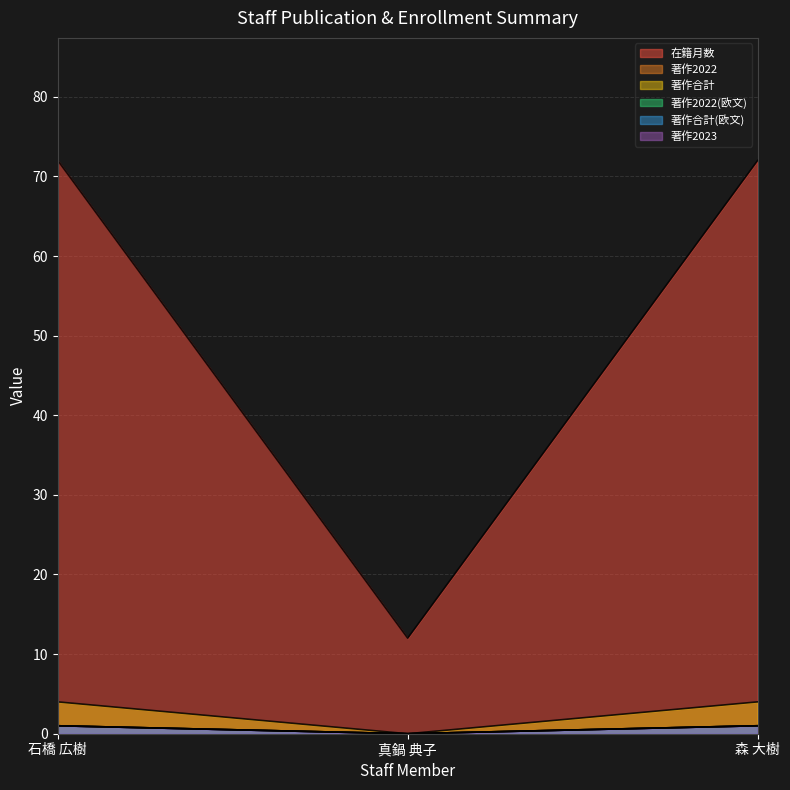

Which series has the widest spread of values?

在籍月数